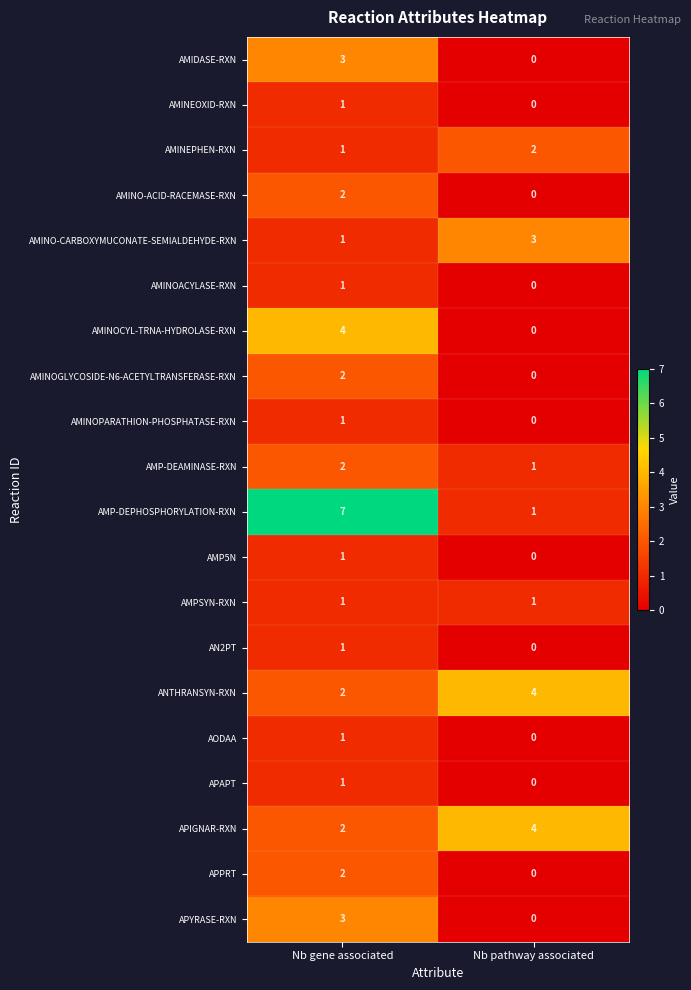

What is the sum of all AMINOCYL-TRNA-HYDROLASE-RXN values?

4